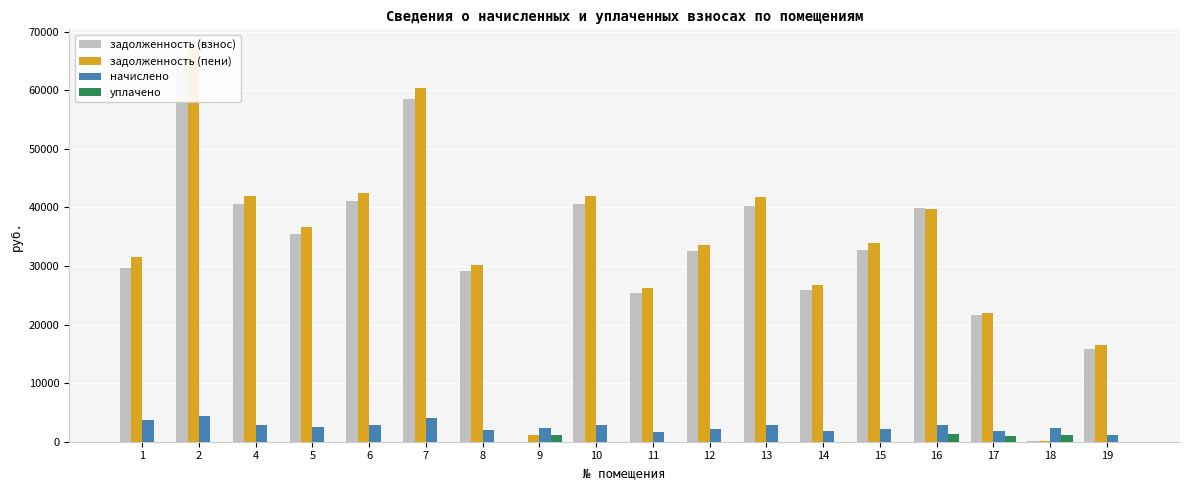

Between 5 and 15, which is larger?

5